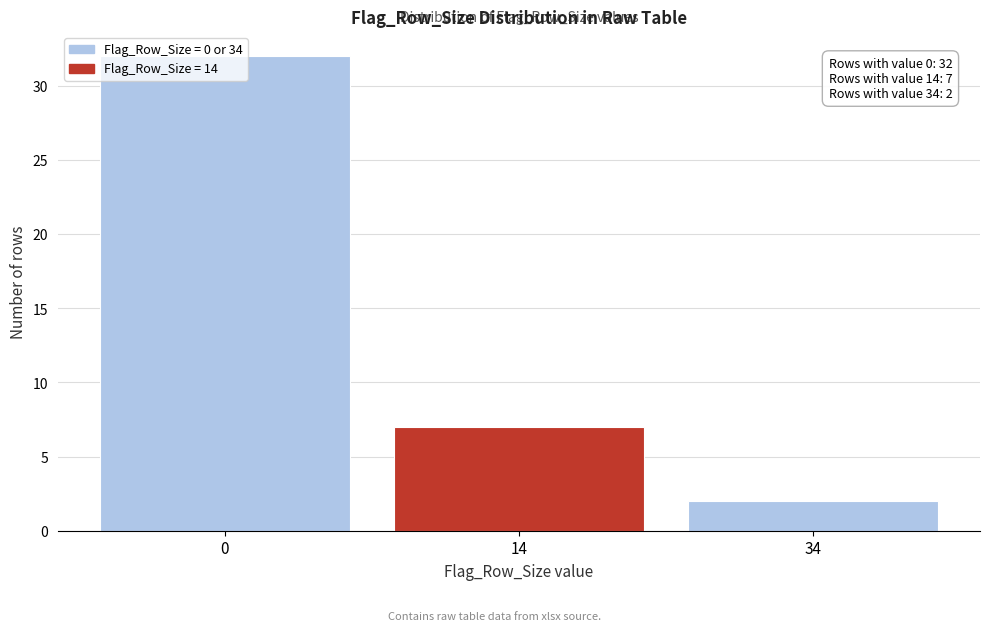

What is the sum of the values at 14 and 0?

39